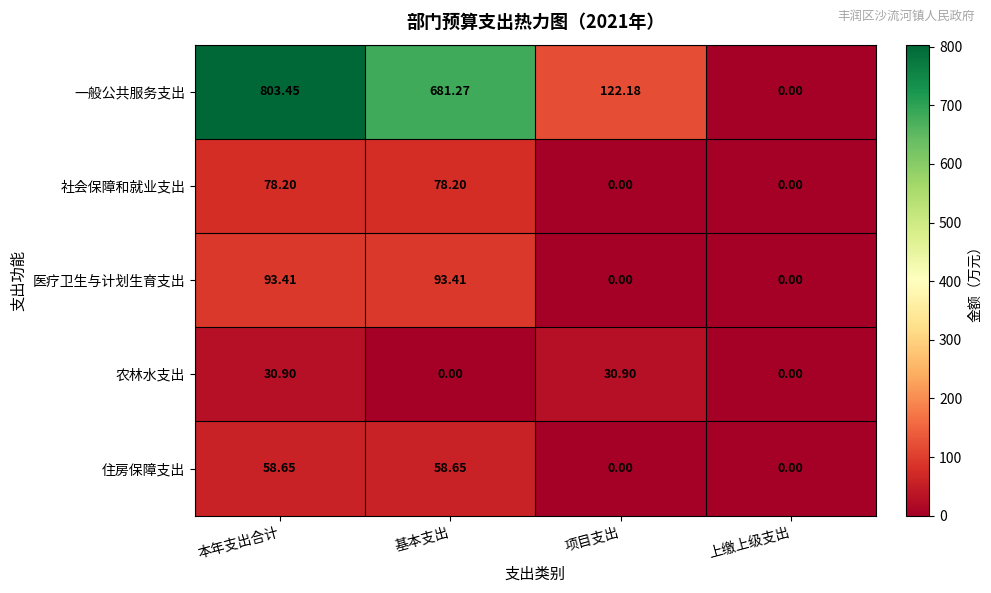

At which category does the chart reach its peak across all series?

本年支出合计